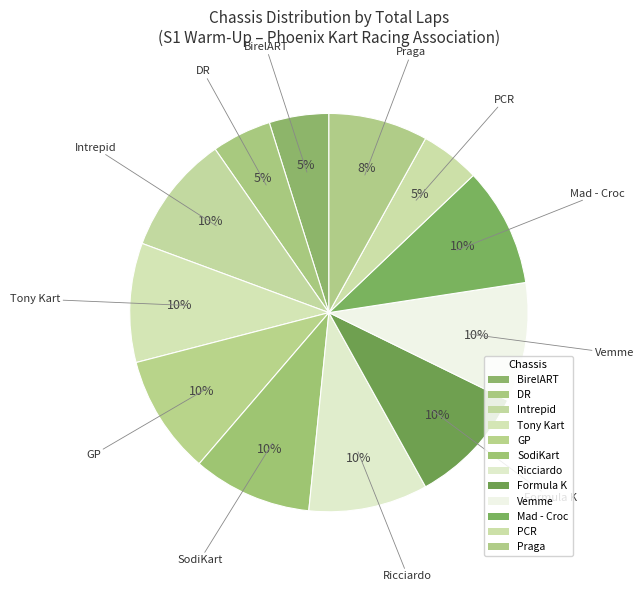

To the nearest percent, what is the difference between the largest and smallest slice percentages?

5%